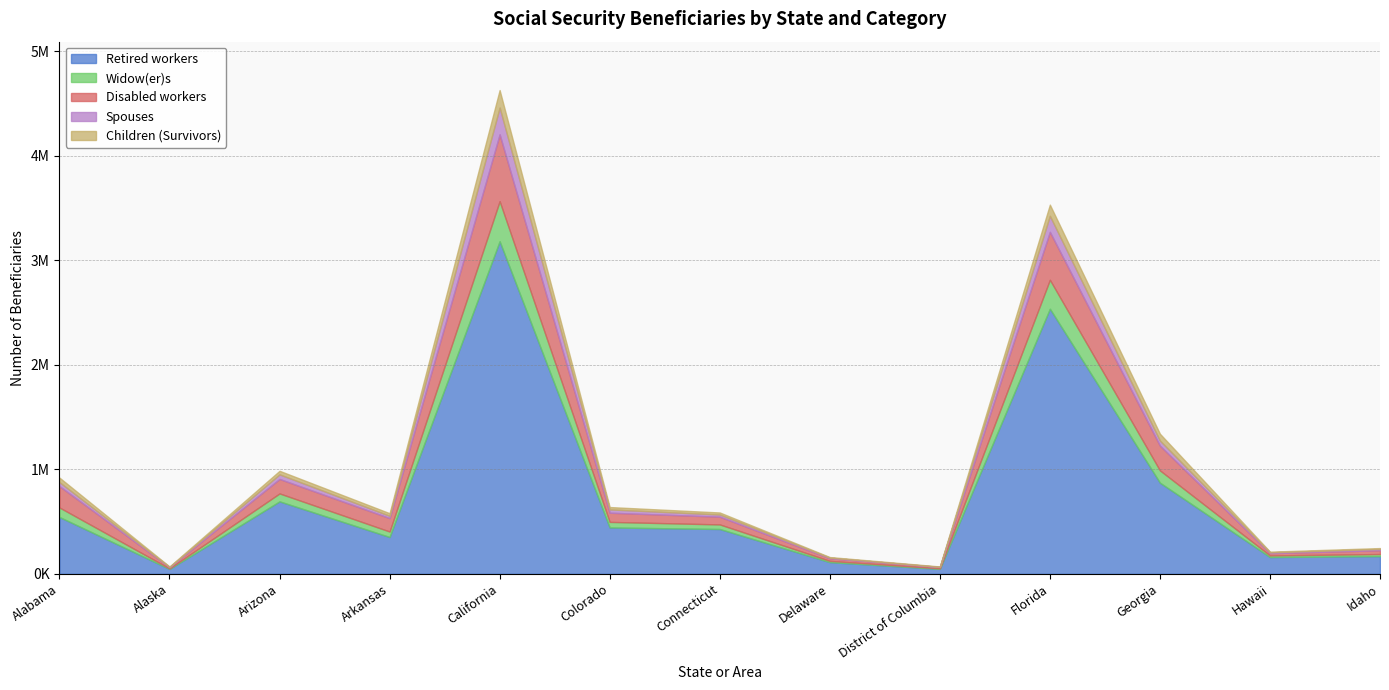

Reading left to right, transcribe all the data shown in this chart.

Retired workers: 543725	46498	693216	352317	3182221	443673	428877	111912	47343	2536392	872059	160553	169173
Widow(er)s: 91034	5126	76096	52593	383550	53252	43845	12258	5471	277117	117937	15485	20104
Disabled workers: 204573	11572	138396	128375	639263	87987	74153	24937	11948	458526	236868	21698	36525
Spouses: 37930	2582	43559	21888	256083	31439	20604	5703	1751	153355	47712	7970	12079
Children (Survivors): 43329	4597	34533	24791	167897	22664	19570	5735	3922	107322	65943	6354	8639